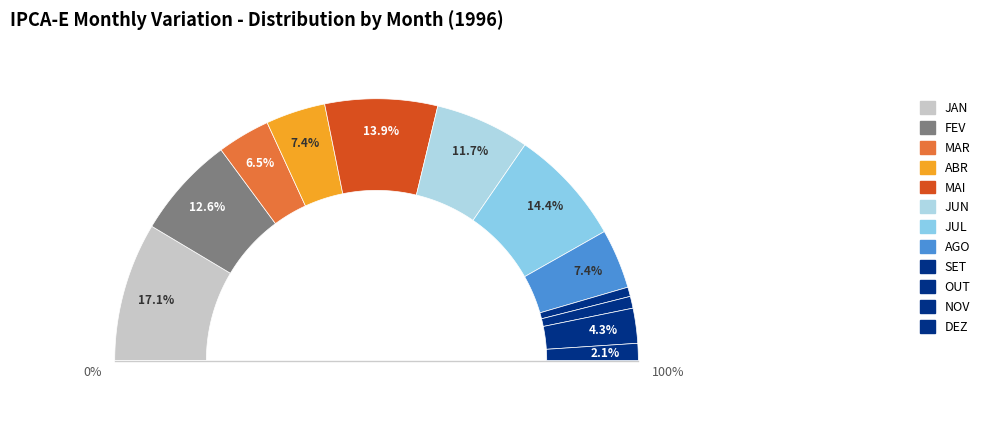

The MAR slice represents 1% of the pie. True or false?

False